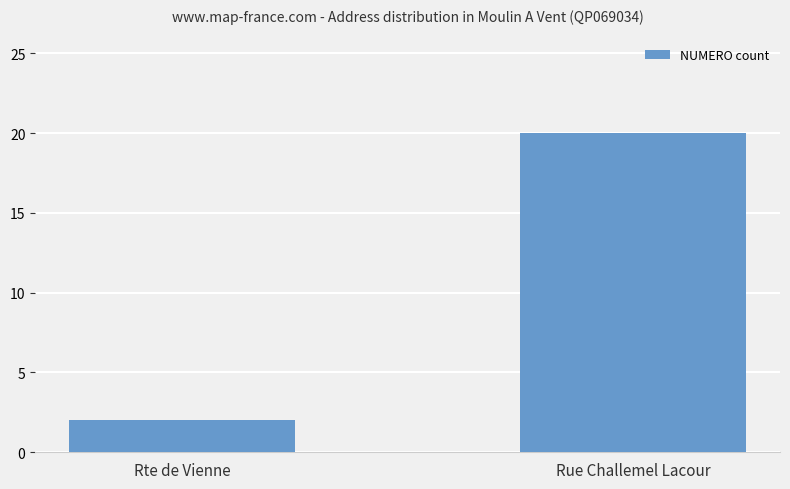

The chart shows a value of 13 at Rue Challemel Lacour. True or false?

False